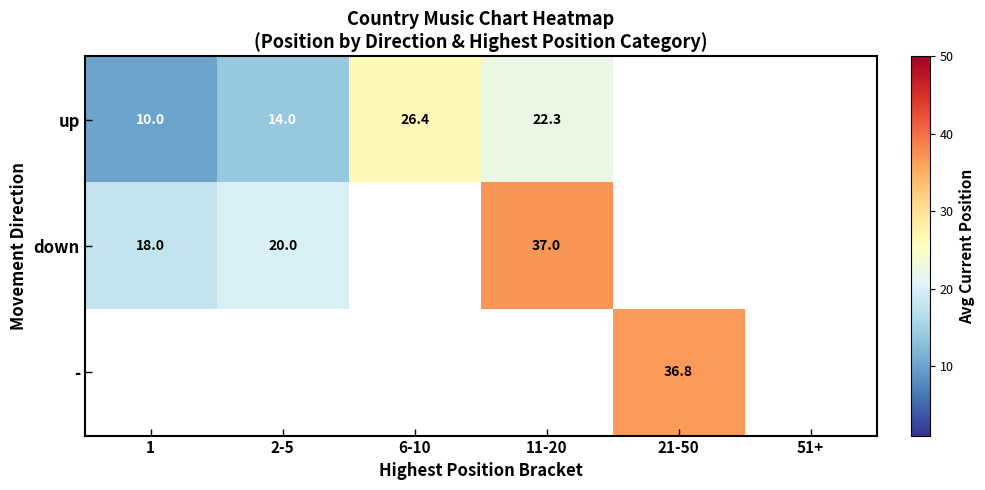

The down series shows 18.0 at 1. True or false?

True